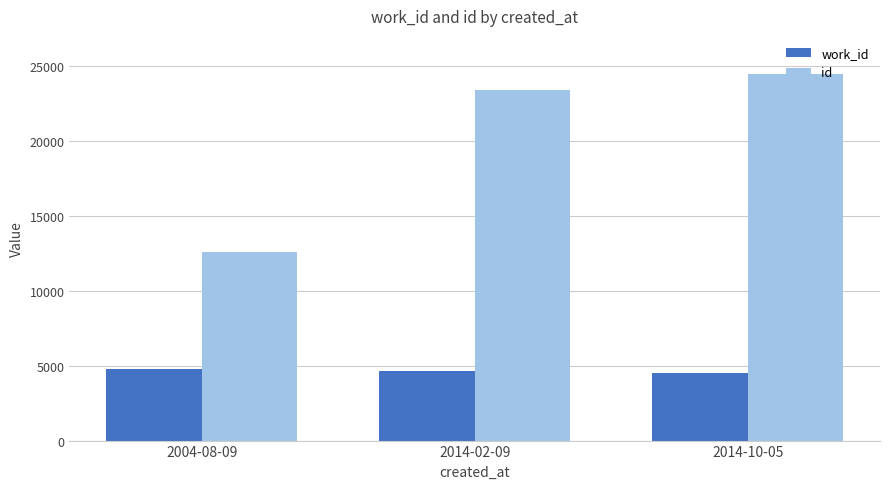

List the series in order of their peak value, lowest first.

work_id, id